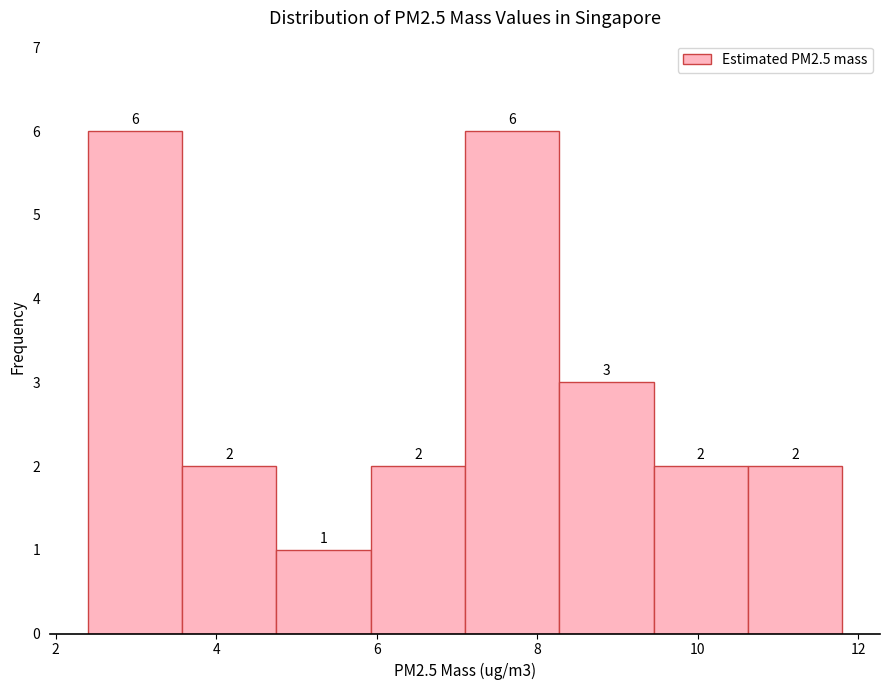

Reading left to right, transcribe this chart: for each bar, give the range it covers on the x-axis and its height. The bar edges are not printed on the chart, so give them approximately, as read against the axis.

2.4 to 3.6: 6
3.6 to 4.8: 2
4.8 to 6.0: 1
6.0 to 7.2: 2
7.2 to 8.2: 6
8.2 to 9.4: 3
9.4 to 10.6: 2
10.6 to 11.8: 2